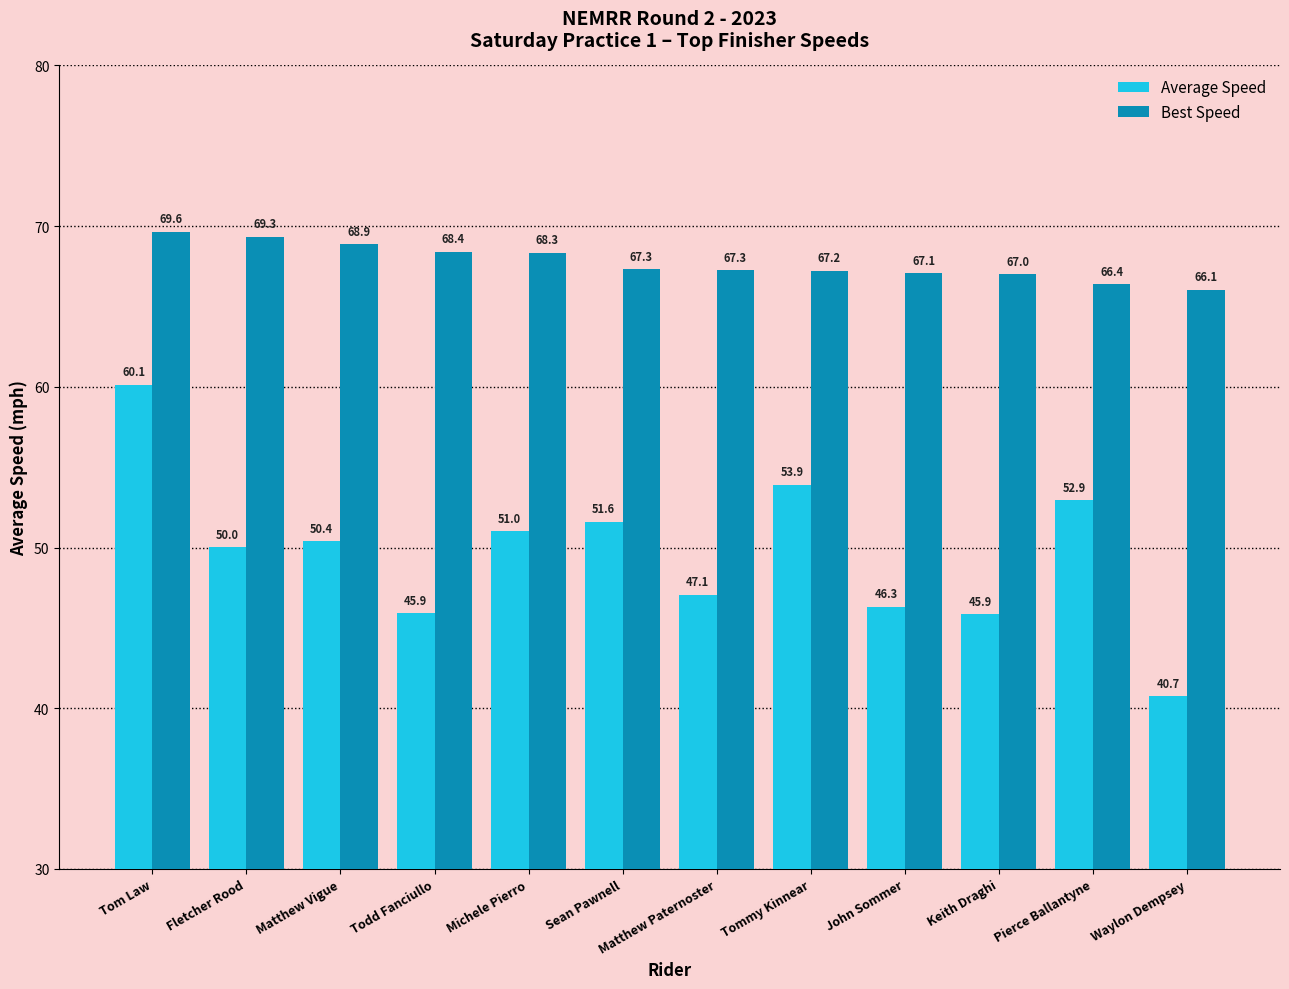

What is the spread (max minus min) of values at Matthew Paternoster?

20.2